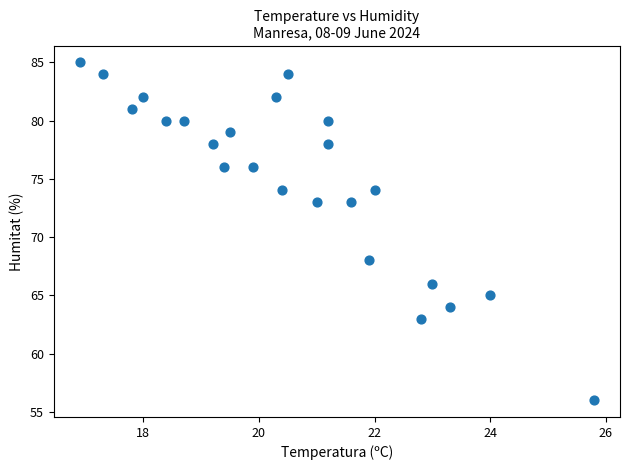

What is the range of Y values (max minus min)?

29